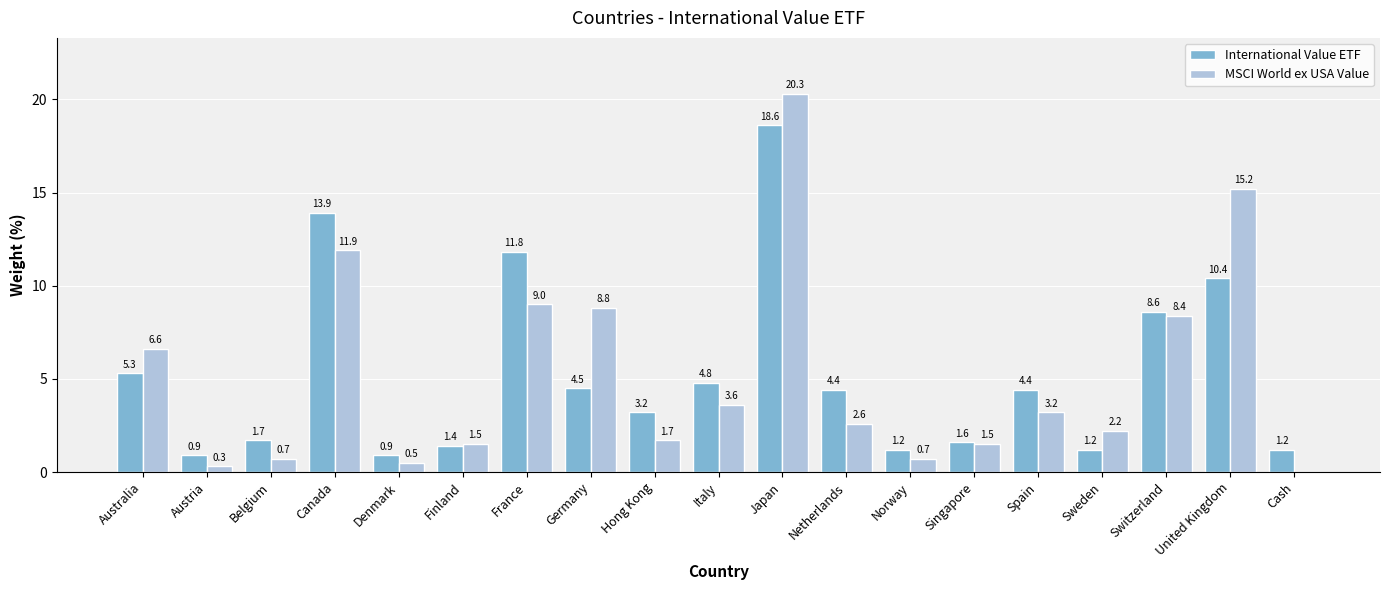

At which category does the chart reach its peak across all series?

Japan